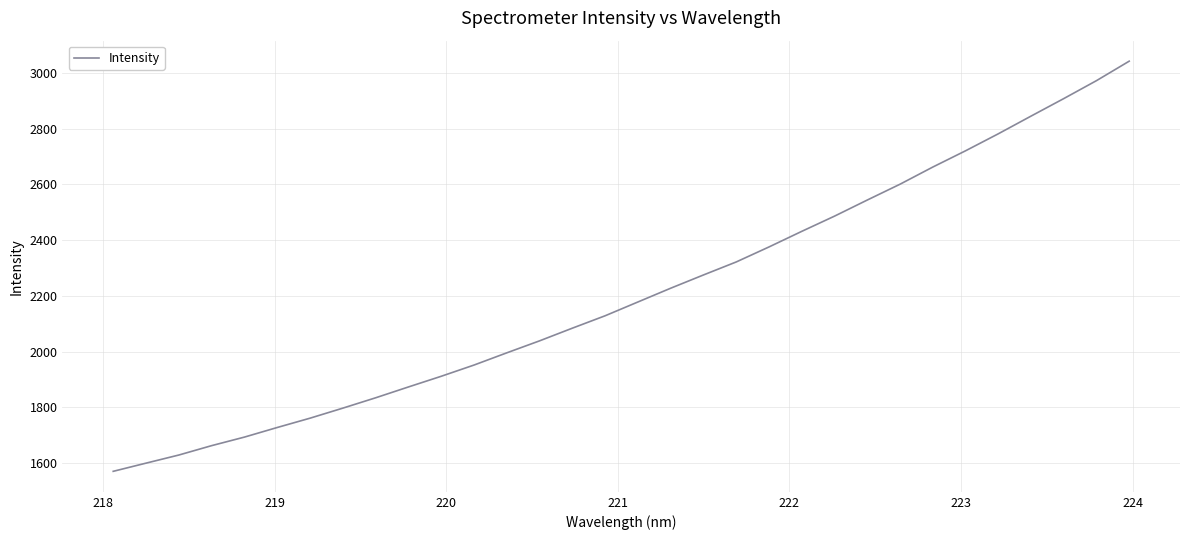

What is the greatest value displayed?

3042.2